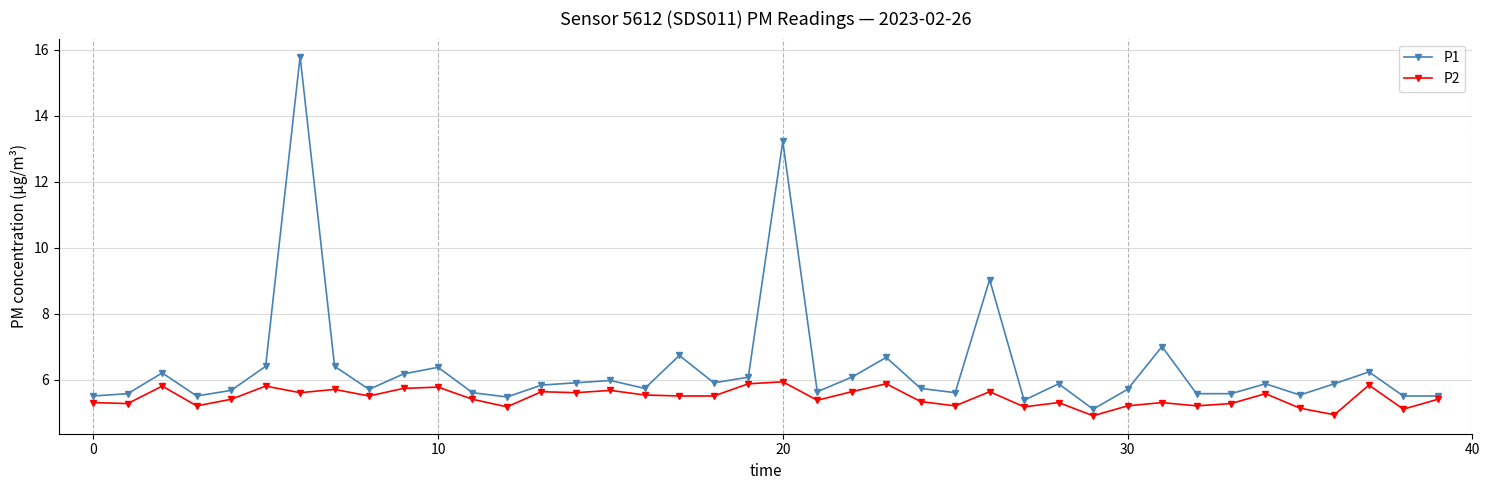

True or false: P2 and P1 cross at least once.

False